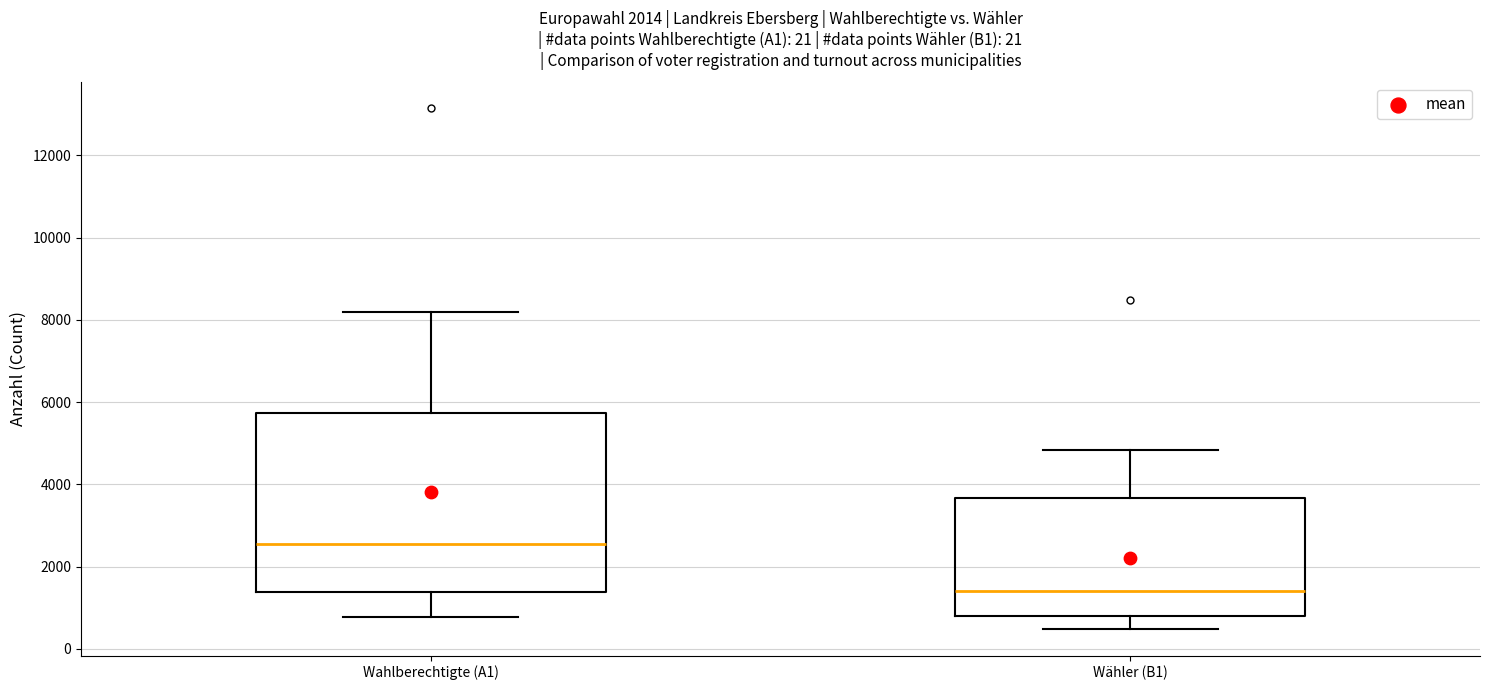

Reading left to right, read every box against the y-axis: the position of its median line, the range the box covers, and the ends of its whiskers. The values are not printed on the chart, so give them approximately, as read against the axis.

Wahlberechtigte (A1): median 2600, box 1400 to 5800, whiskers 800 to 8200
Wähler (B1): median 1400, box 800 to 3600, whiskers 400 to 4800